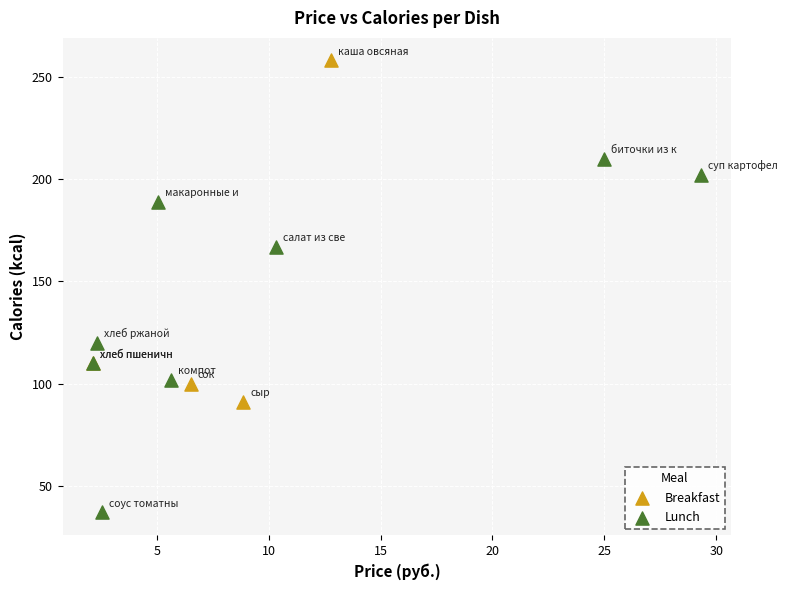

Which series reaches the maximum Y coordinate?

Breakfast